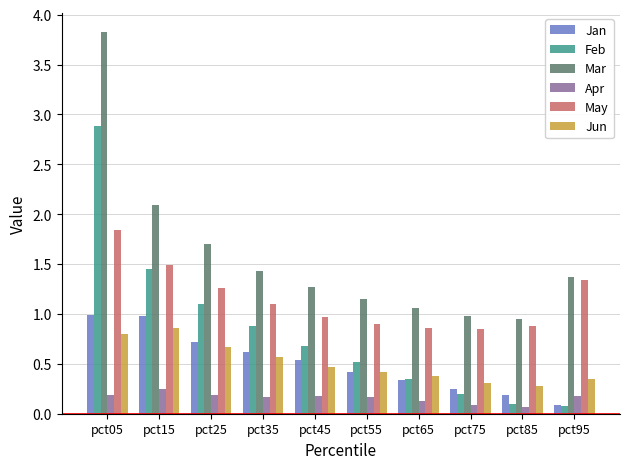

True or false: Jan has a value of 0.3 at pct25.

False